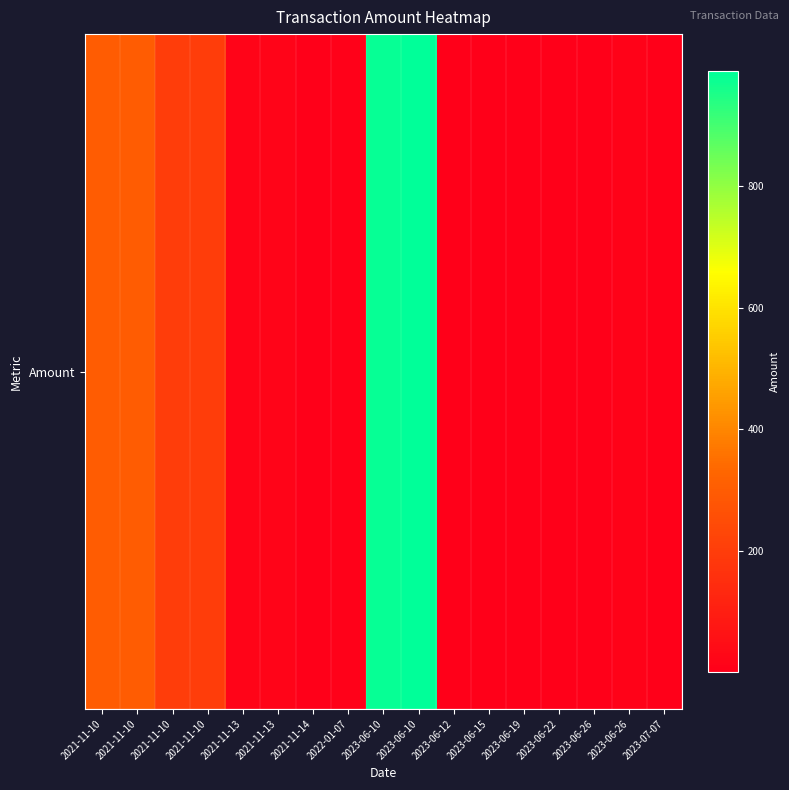

Which label corresponds to the smallest value in the chart?

2021-11-14